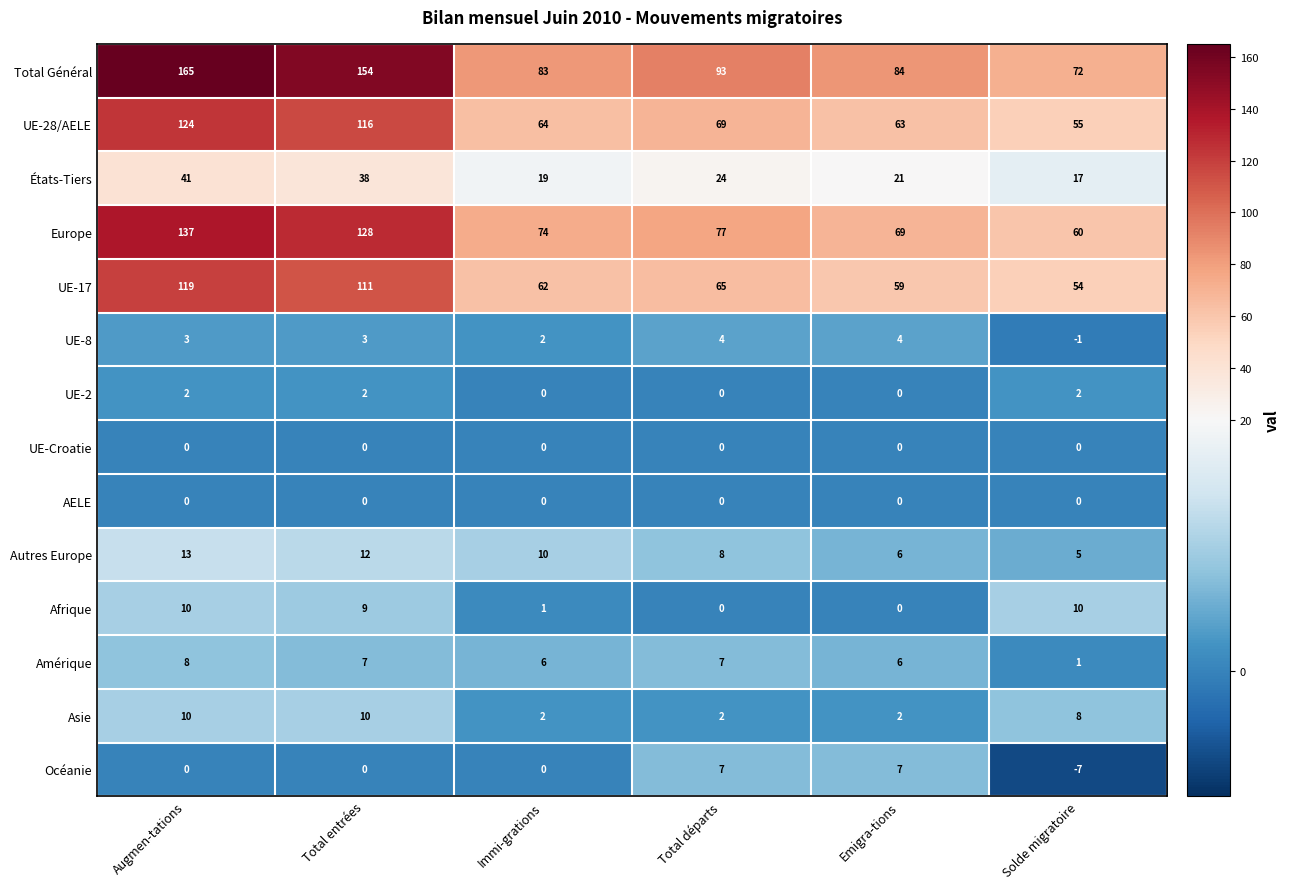

At which label does Europe first exceed 77?

Augmen-tations